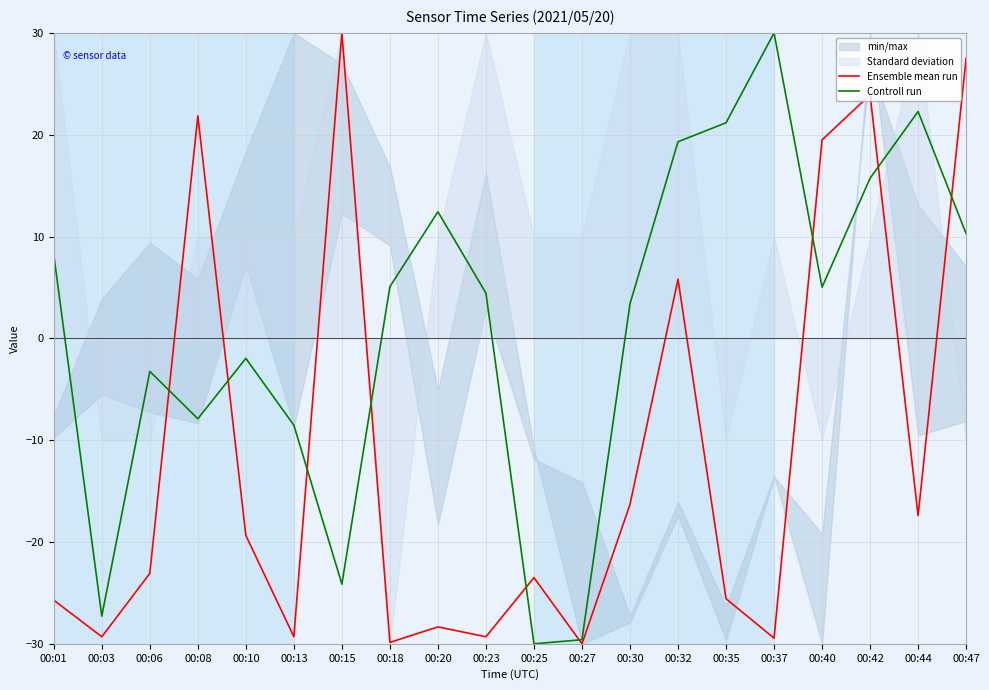

Which category has the lowest value in the Ensemble mean run series?

00:27